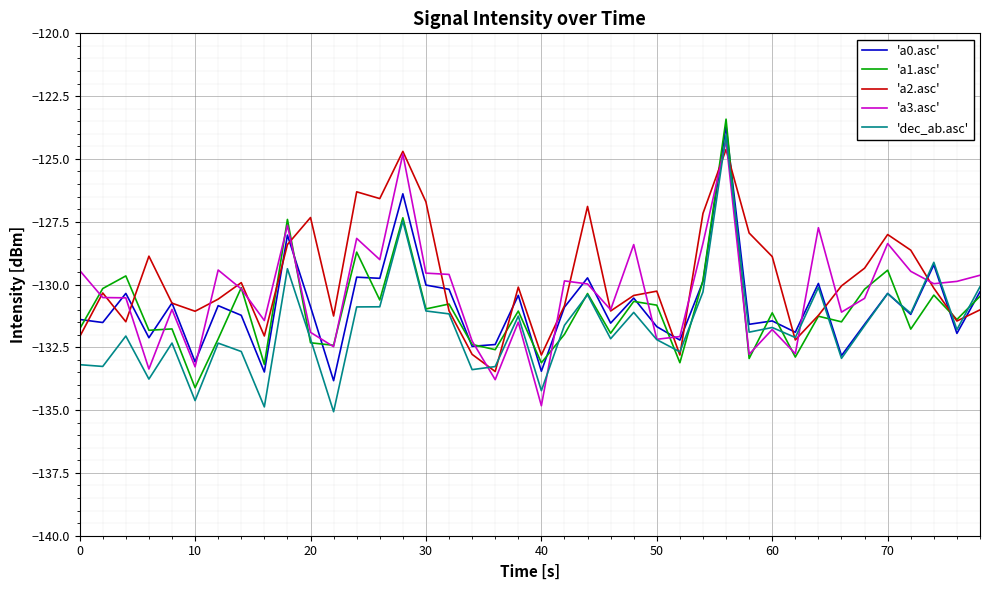

What is the highest value of the 'a0.asc' series?

-123.7